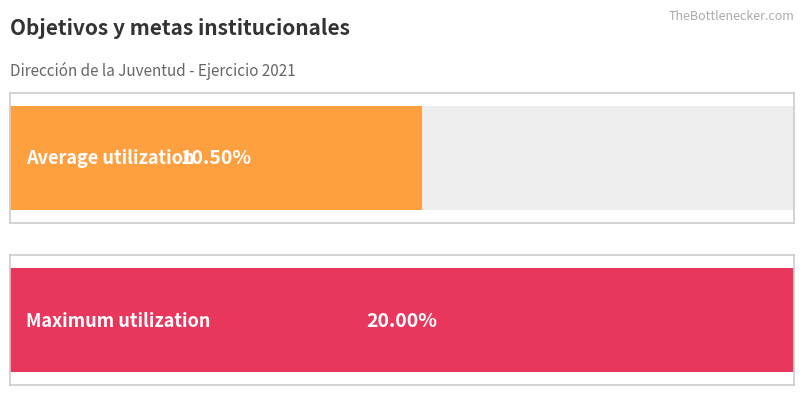

True or false: the data shows 5 at 3.

False